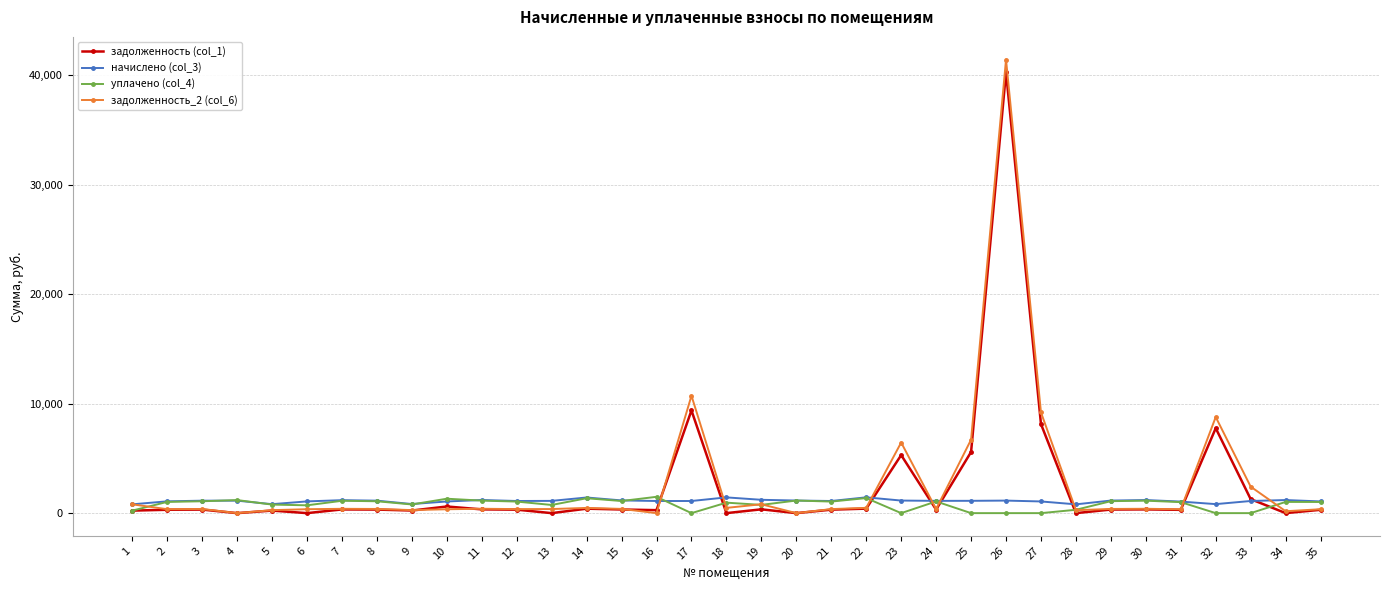

What is the value of the уплачено (col_4) point at the 34th from the left?

1024.6